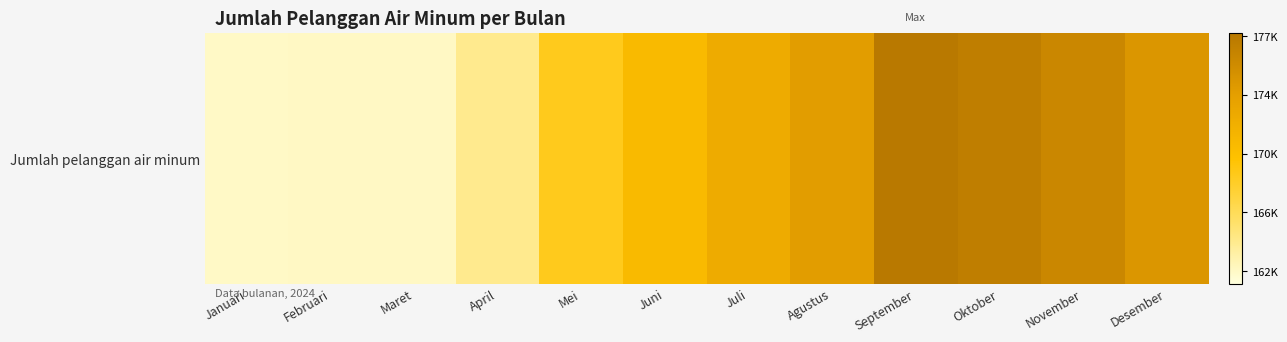

What is the difference between the maximum and second lowest values?

15156